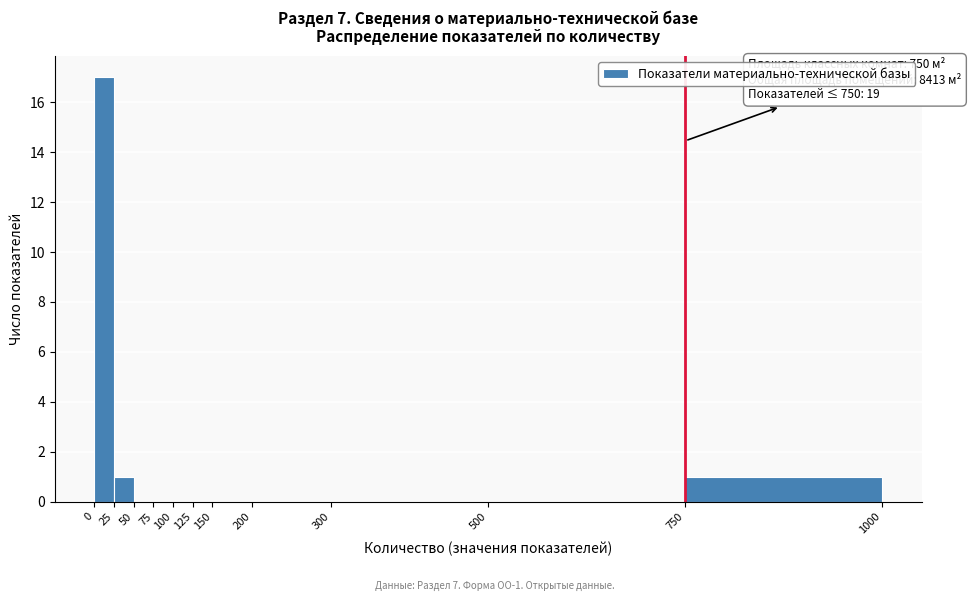

Which range on the x-axis has the tallest bar?

0 to 25